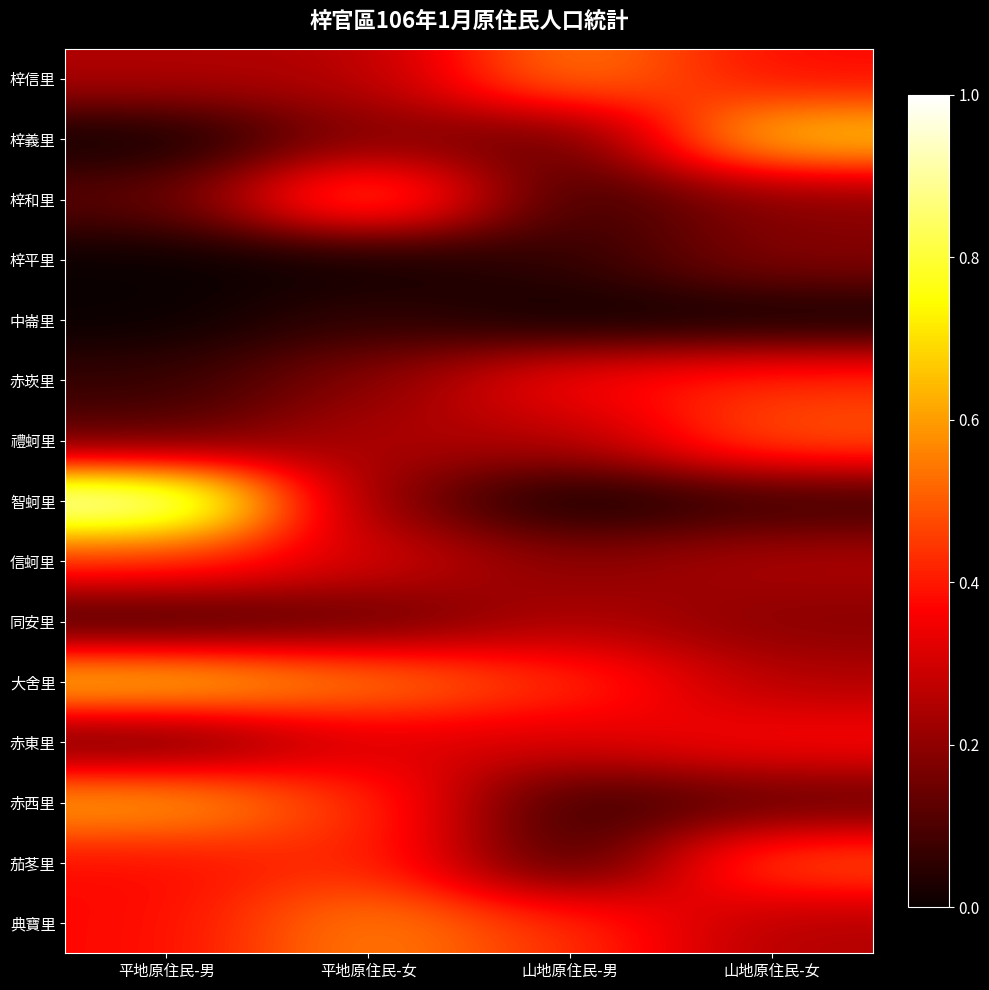

Reading left to right, list all the values displayed in this chart.

梓信里: 平地原住民-男=0.2	平地原住民-女=0.2	山地原住民-男=0.6	山地原住民-女=0.4
梓義里: 平地原住民-男=0.0	平地原住民-女=0.2	山地原住民-男=0.1	山地原住民-女=0.7
梓和里: 平地原住民-男=0.1	平地原住民-女=0.6	山地原住民-男=0.1	山地原住民-女=0.2
梓平里: 平地原住民-男=0.0	平地原住民-女=0.0	山地原住民-男=0.1	山地原住民-女=0.2
中崙里: 平地原住民-男=0.0	平地原住民-女=0.1	山地原住民-男=0.0	山地原住民-女=0.0
赤崁里: 平地原住民-男=0.1	平地原住民-女=0.2	山地原住民-男=0.4	山地原住民-女=0.4
禮蚵里: 平地原住民-男=0.1	平地原住民-女=0.2	山地原住民-男=0.2	山地原住民-女=0.5
智蚵里: 平地原住民-男=1.0	平地原住民-女=0.2	山地原住民-男=0.0	山地原住民-女=0.1
信蚵里: 平地原住民-男=0.4	平地原住民-女=0.3	山地原住民-男=0.2	山地原住民-女=0.2
同安里: 平地原住民-男=0.1	平地原住民-女=0.1	山地原住民-男=0.2	山地原住民-女=0.2
大舍里: 平地原住民-男=0.7	平地原住民-女=0.6	山地原住民-男=0.4	山地原住民-女=0.2
赤東里: 平地原住民-男=0.1	平地原住民-女=0.3	山地原住民-男=0.3	山地原住民-女=0.4
赤西里: 平地原住民-男=0.6	平地原住民-女=0.4	山地原住民-男=0.1	山地原住民-女=0.1
茄苳里: 平地原住民-男=0.4	平地原住民-女=0.4	山地原住民-男=0.1	山地原住民-女=0.5
典寶里: 平地原住民-男=0.4	平地原住民-女=0.6	山地原住民-男=0.4	山地原住民-女=0.2